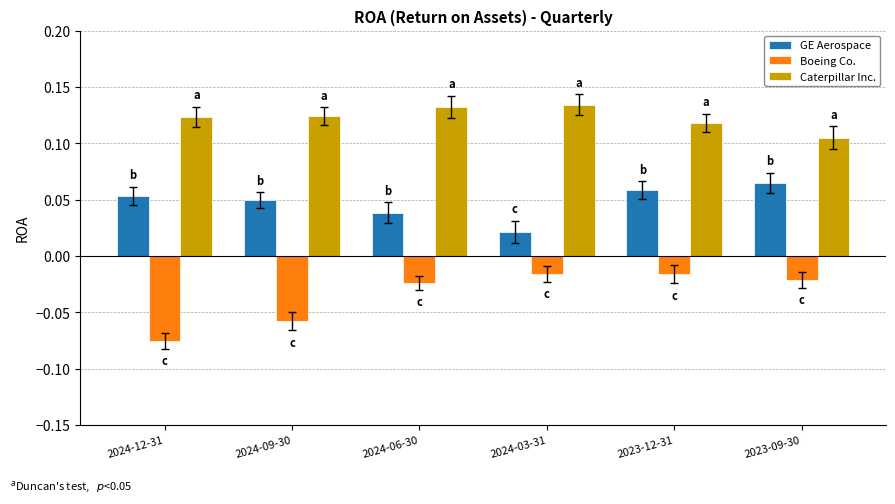

Which series changed the most between 2024-09-30 and 2023-09-30?

Boeing Co.